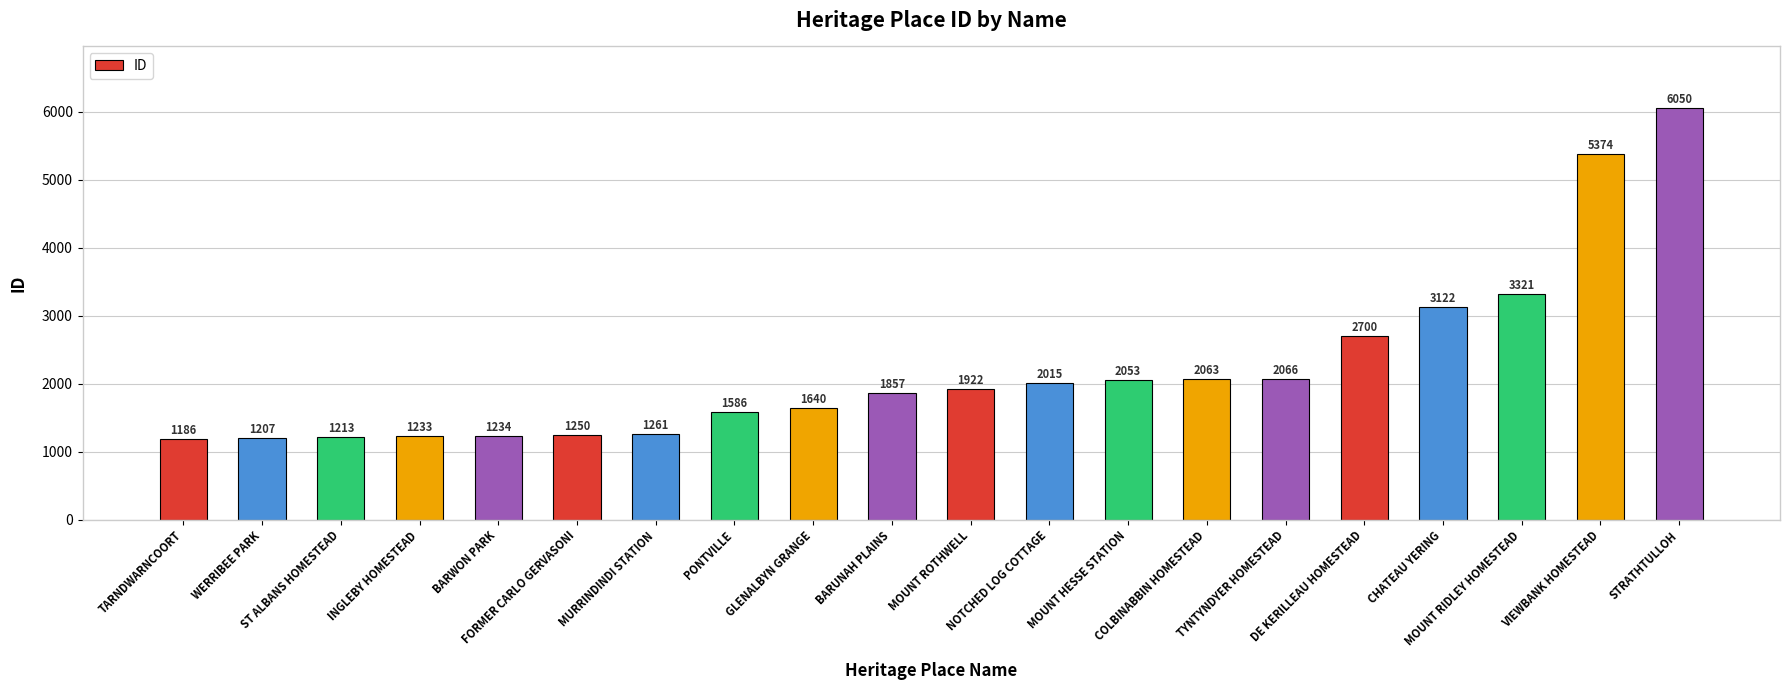

What is the difference between the values at TYNTYNDYER HOMESTEAD and MOUNT HESSE STATION?

13